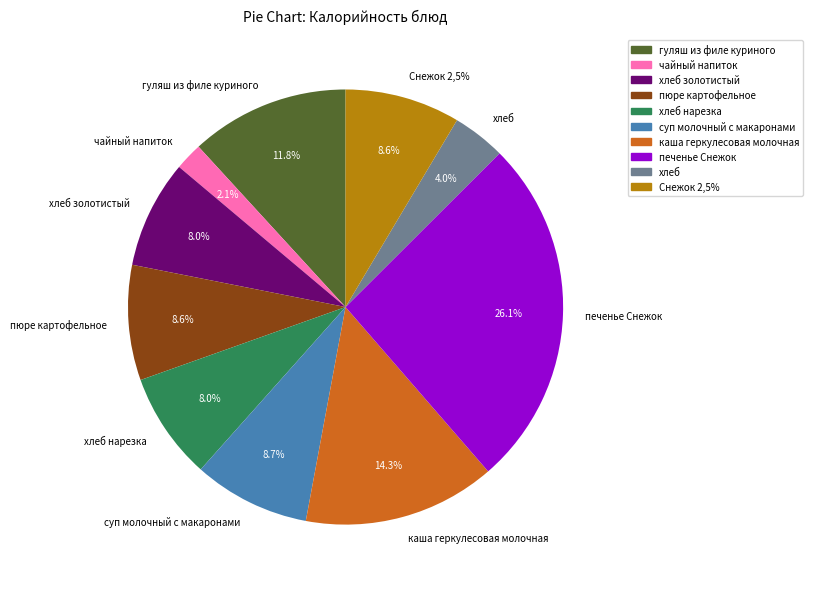

Which category has the smallest portion of the pie?

чайный напиток